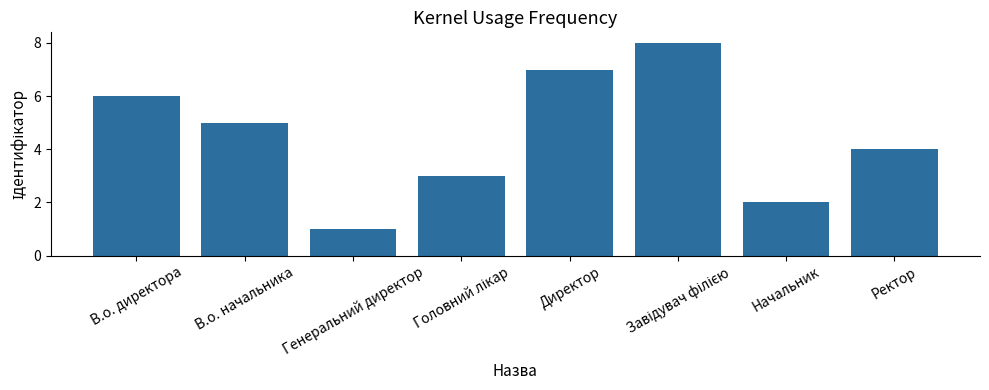

The chart shows a value of 2 at Генеральний директор. True or false?

False